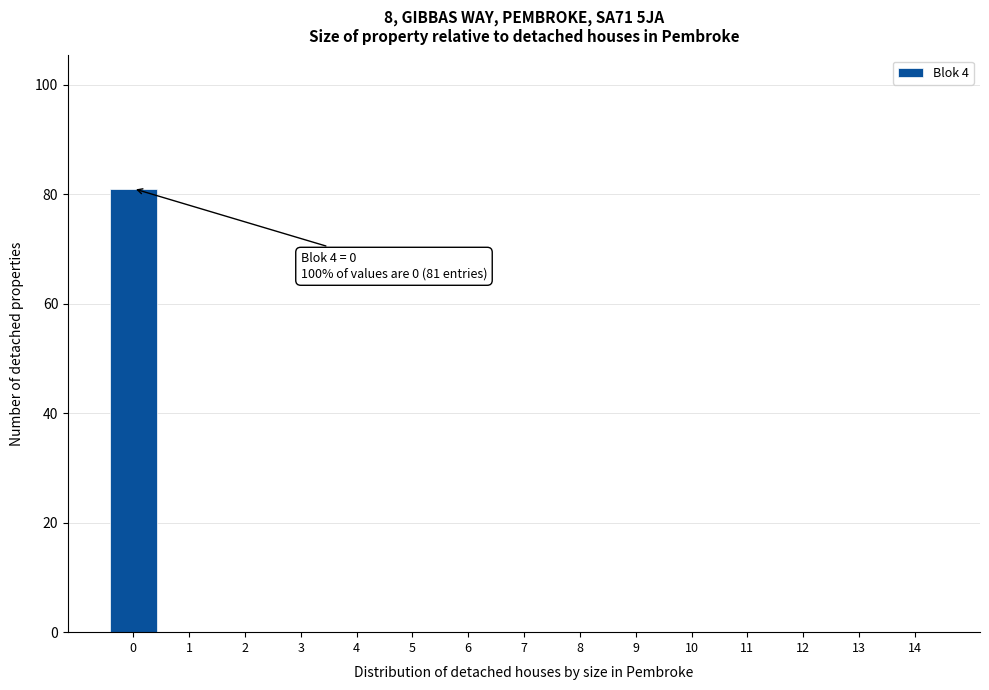

Reading left to right, extract all data points from this chart.

0=81	1=0	2=0	3=0	4=0	5=0	6=0	7=0	8=0	9=0	10=0	11=0	12=0	13=0	14=0